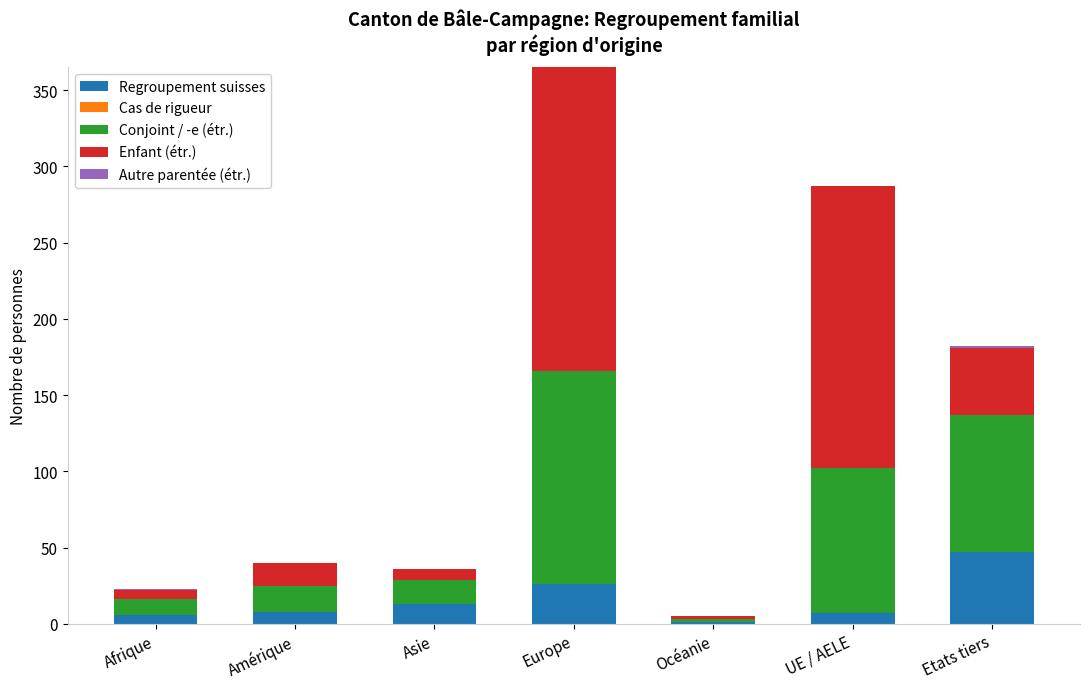

The value of Regroupement suisses at Amérique is 8. True or false?

True